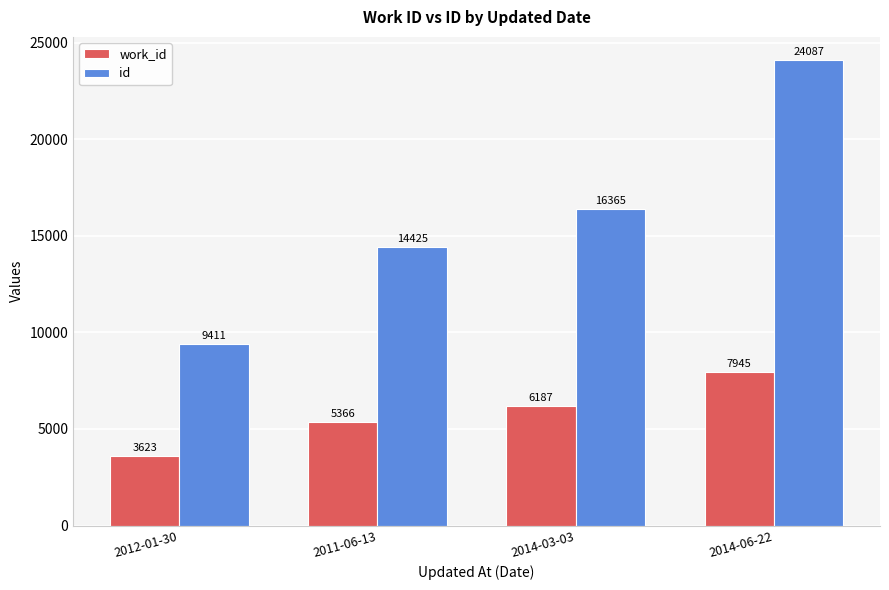

Reading left to right, list all the values displayed in this chart.

work_id: 3623	5366	6187	7945
id: 9411	14425	16365	24087